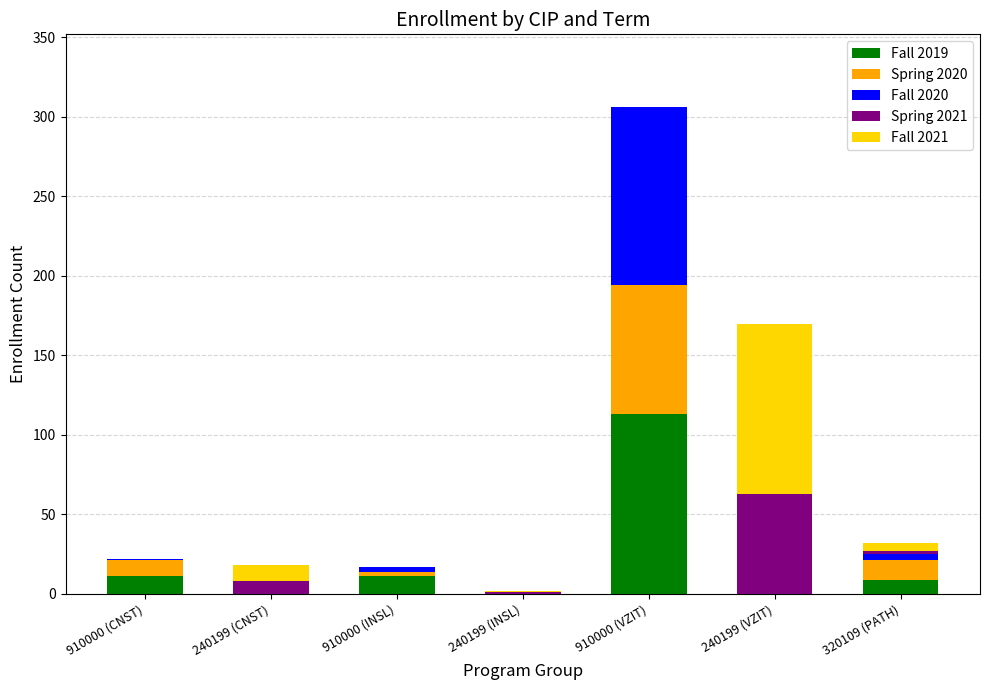

At which category is the sum across all series the highest?

910000 (VZIT)